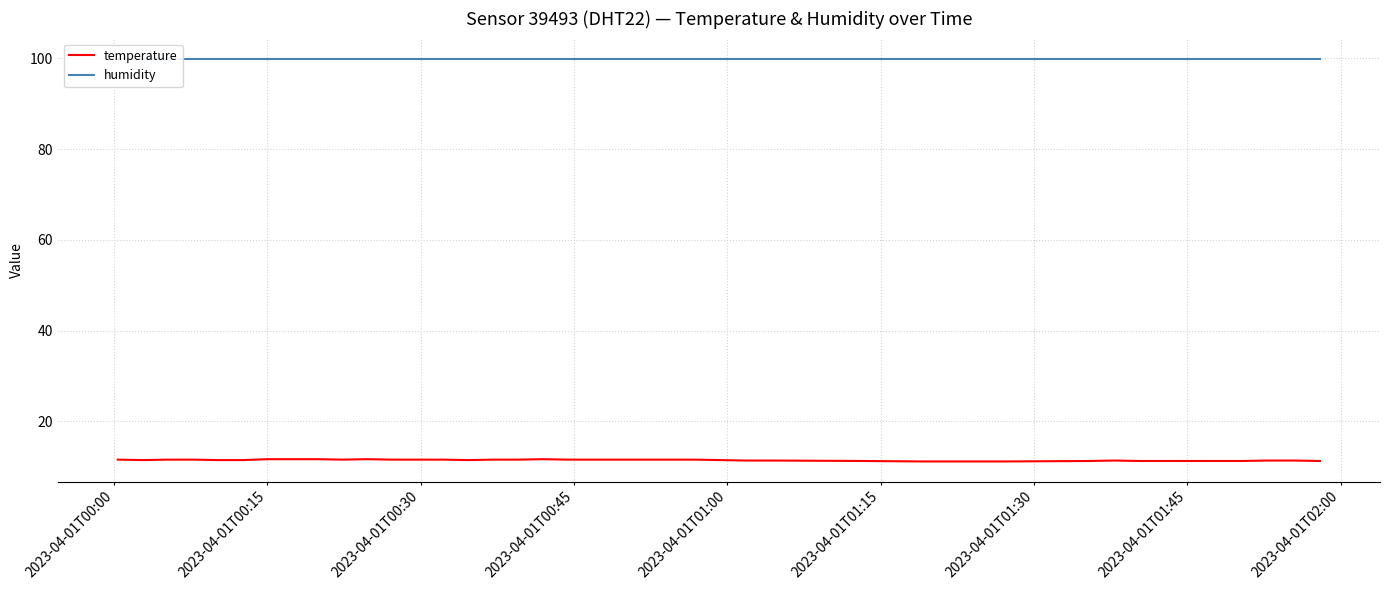

What is the greatest value displayed?

99.9